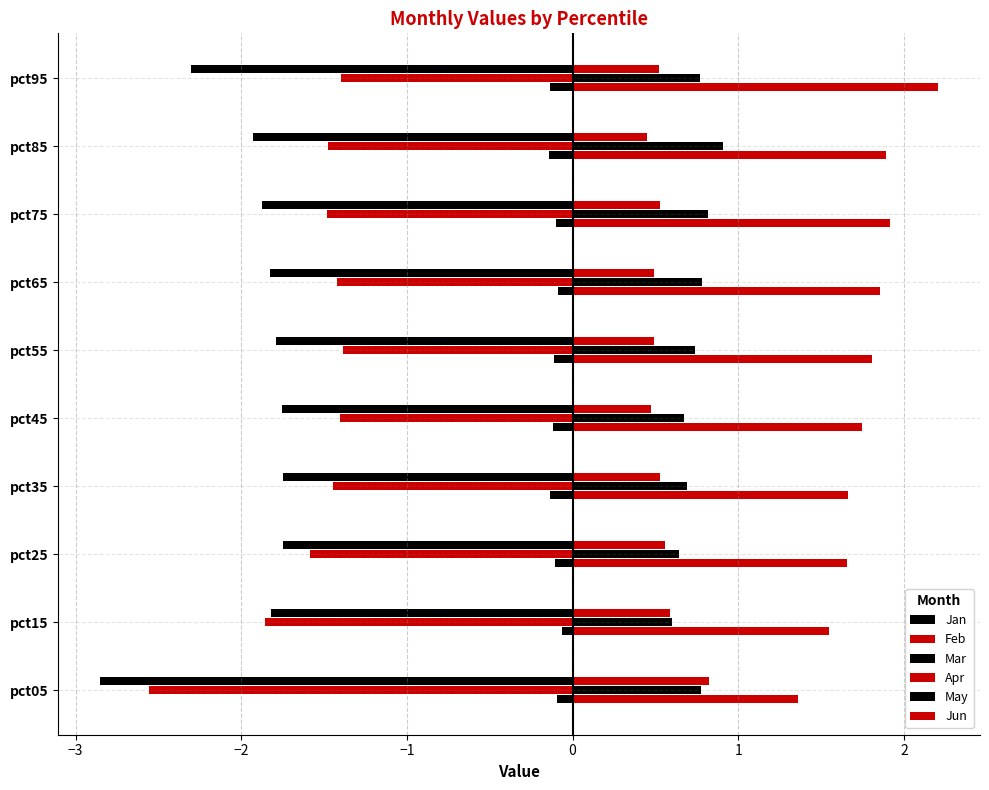

How many distinct data groups are displayed?

6